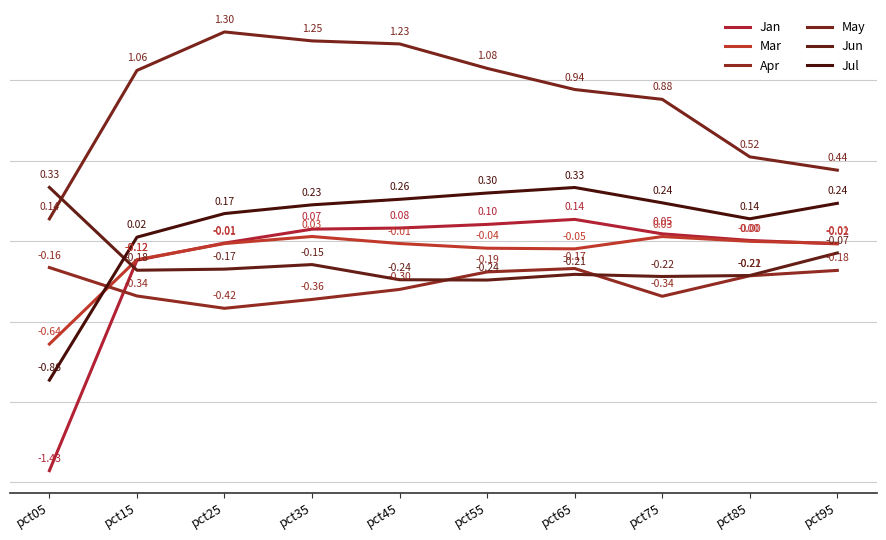

How many values in the Mar series exceed 0?

2